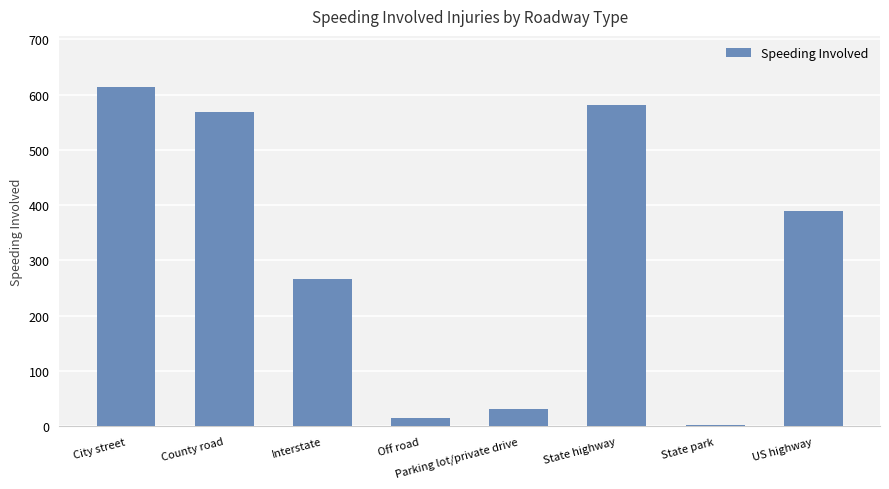

Reading left to right, extract all data points from this chart.

City street=614	County road=569	Interstate=266	Off road=15	Parking lot/private drive=32	State highway=582	State park=2	US highway=389